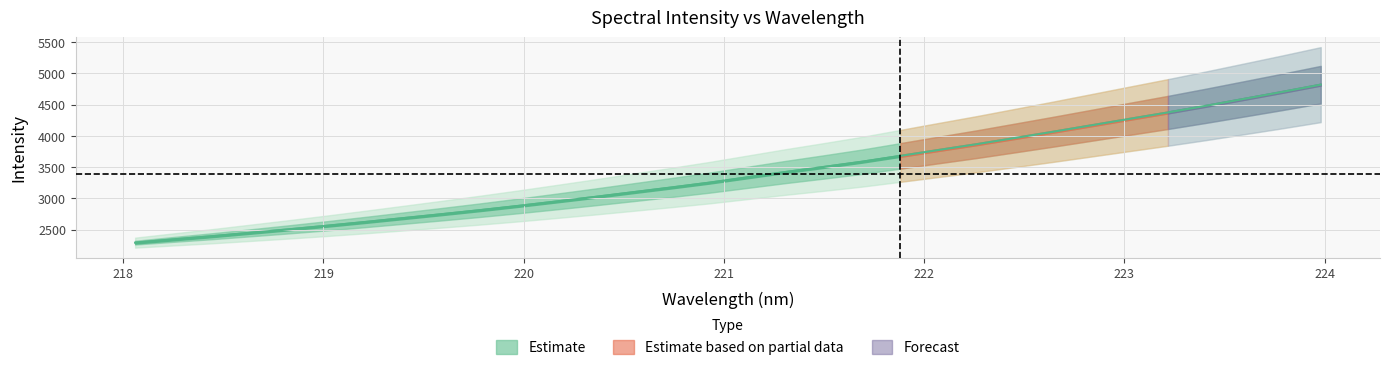

Approximately how many times larger is the value at 222.8355 compared to 218.6332?

1.7